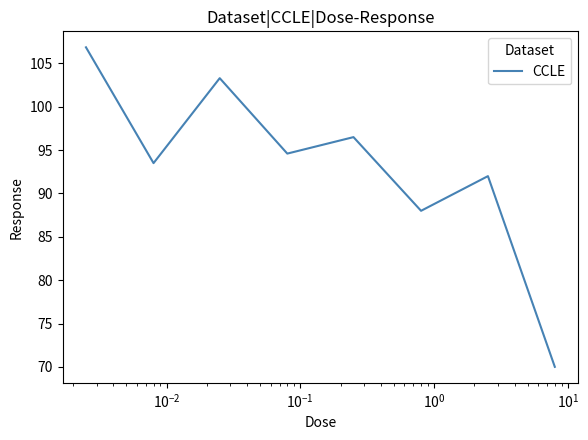

What is the sum of all values?

744.8